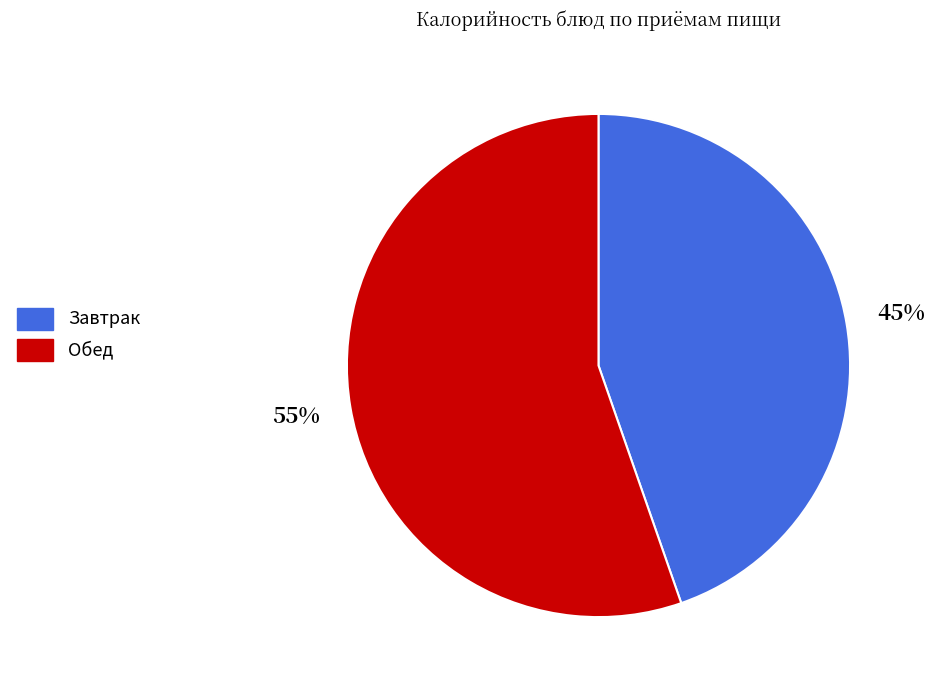

To the nearest percent, what is the average slice percentage?

50%